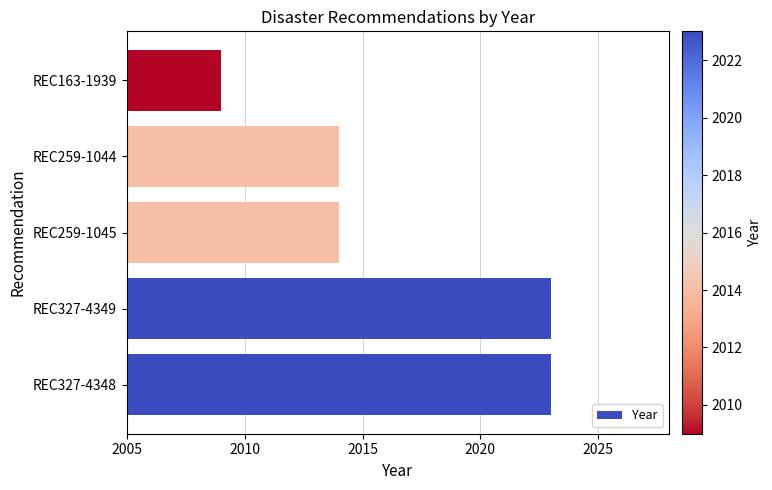

What is the minimum value shown in the chart?

2009